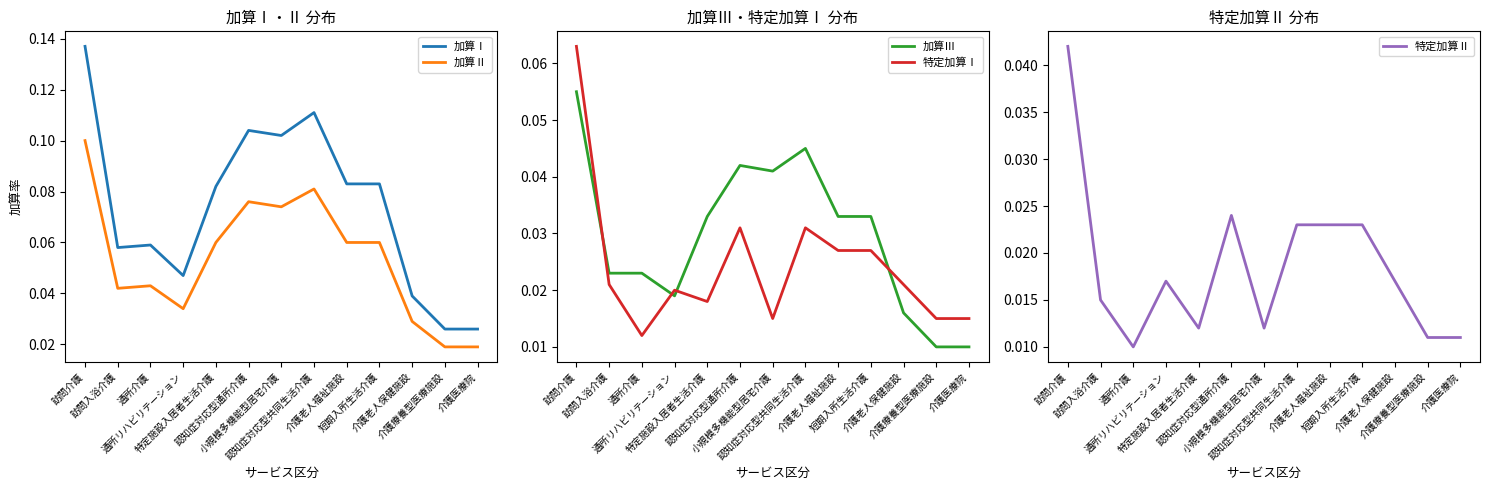

Reading left to right, extract all data points from this chart.

加算Ⅰ: 訪問介護=0.1	訪問入浴介護=0.1	通所介護=0.1	通所リハビリテーション=0.0	特定施設入居者生活介護=0.1	認知症対応型通所介護=0.1	小規模多機能型居宅介護=0.1	認知症対応型共同生活介護=0.1	介護老人福祉施設=0.1	短期入所生活介護=0.1	介護老人保健施設=0.0	介護療養型医療施設=0.0	介護医療院=0.0
加算Ⅱ: 訪問介護=0.1	訪問入浴介護=0.0	通所介護=0.0	通所リハビリテーション=0.0	特定施設入居者生活介護=0.1	認知症対応型通所介護=0.1	小規模多機能型居宅介護=0.1	認知症対応型共同生活介護=0.1	介護老人福祉施設=0.1	短期入所生活介護=0.1	介護老人保健施設=0.0	介護療養型医療施設=0.0	介護医療院=0.0
加算Ⅲ: 訪問介護=0.1	訪問入浴介護=0.0	通所介護=0.0	通所リハビリテーション=0.0	特定施設入居者生活介護=0.0	認知症対応型通所介護=0.0	小規模多機能型居宅介護=0.0	認知症対応型共同生活介護=0.0	介護老人福祉施設=0.0	短期入所生活介護=0.0	介護老人保健施設=0.0	介護療養型医療施設=0.0	介護医療院=0.0
特定加算Ⅰ: 訪問介護=0.1	訪問入浴介護=0.0	通所介護=0.0	通所リハビリテーション=0.0	特定施設入居者生活介護=0.0	認知症対応型通所介護=0.0	小規模多機能型居宅介護=0.0	認知症対応型共同生活介護=0.0	介護老人福祉施設=0.0	短期入所生活介護=0.0	介護老人保健施設=0.0	介護療養型医療施設=0.0	介護医療院=0.0
特定加算Ⅱ: 訪問介護=0.0	訪問入浴介護=0.0	通所介護=0.0	通所リハビリテーション=0.0	特定施設入居者生活介護=0.0	認知症対応型通所介護=0.0	小規模多機能型居宅介護=0.0	認知症対応型共同生活介護=0.0	介護老人福祉施設=0.0	短期入所生活介護=0.0	介護老人保健施設=0.0	介護療養型医療施設=0.0	介護医療院=0.0